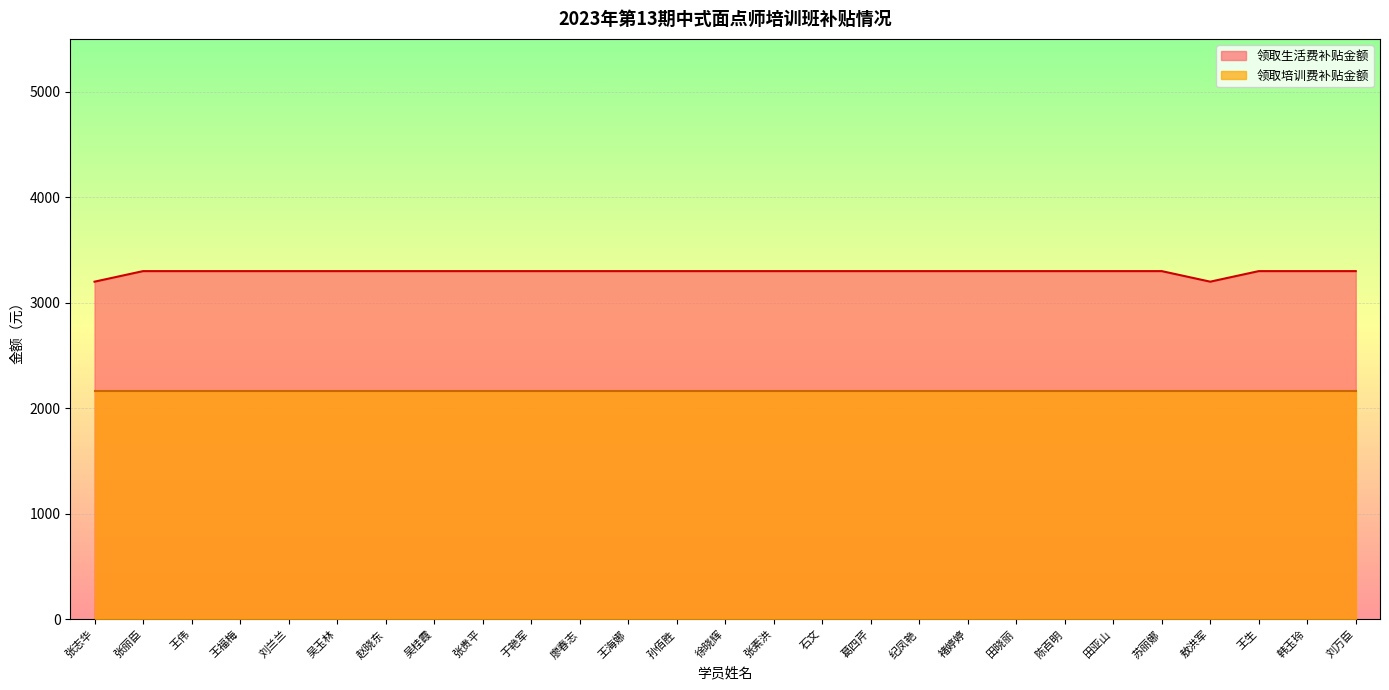

What is the label of the 6th point from the left?

吴玉林